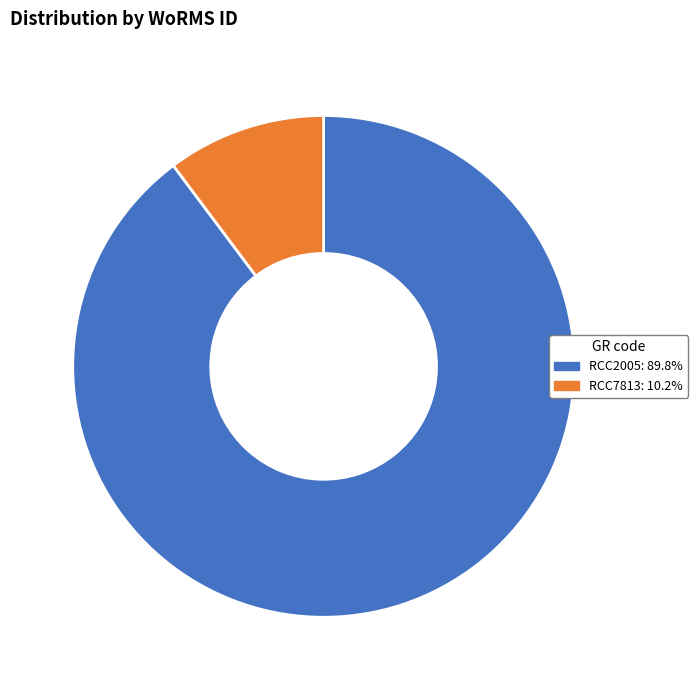

Between RCC2005 and RCC7813, which is larger?

RCC2005